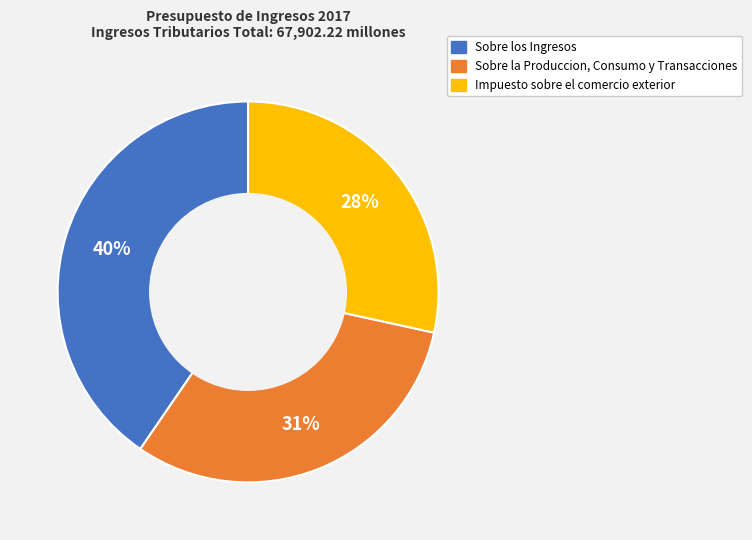

Do Impuesto sobre el comercio exterior and Sobre la Produccion, Consumo y Transacciones together represent more than half of the pie?

Yes